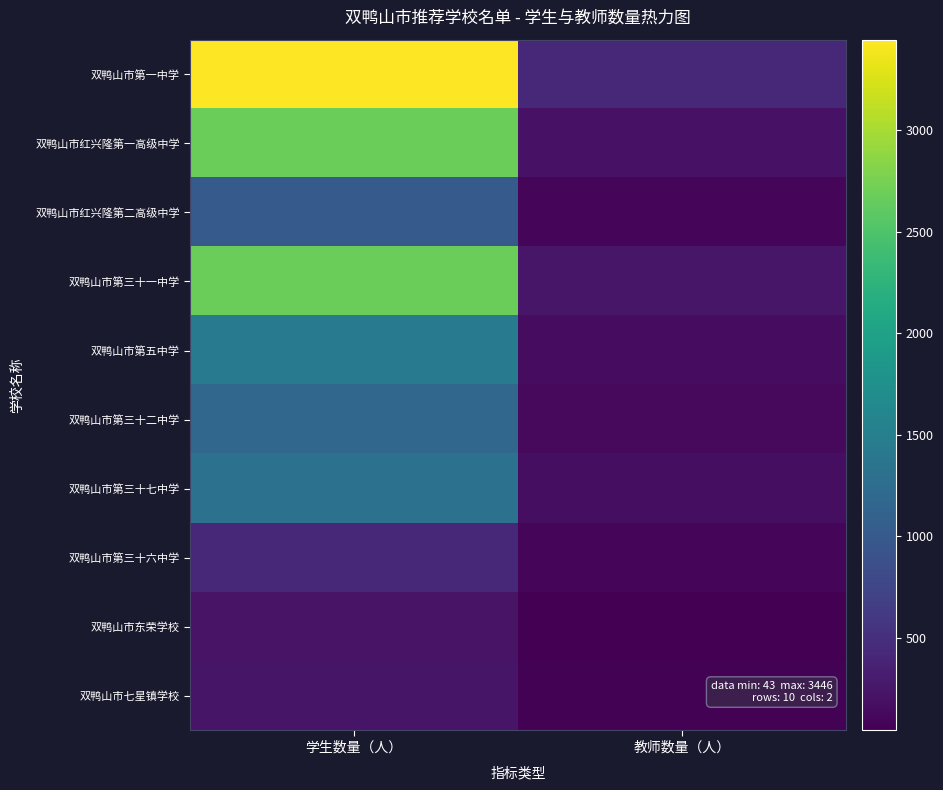

Which series has the largest range (max minus min)?

双鸭山市第一中学